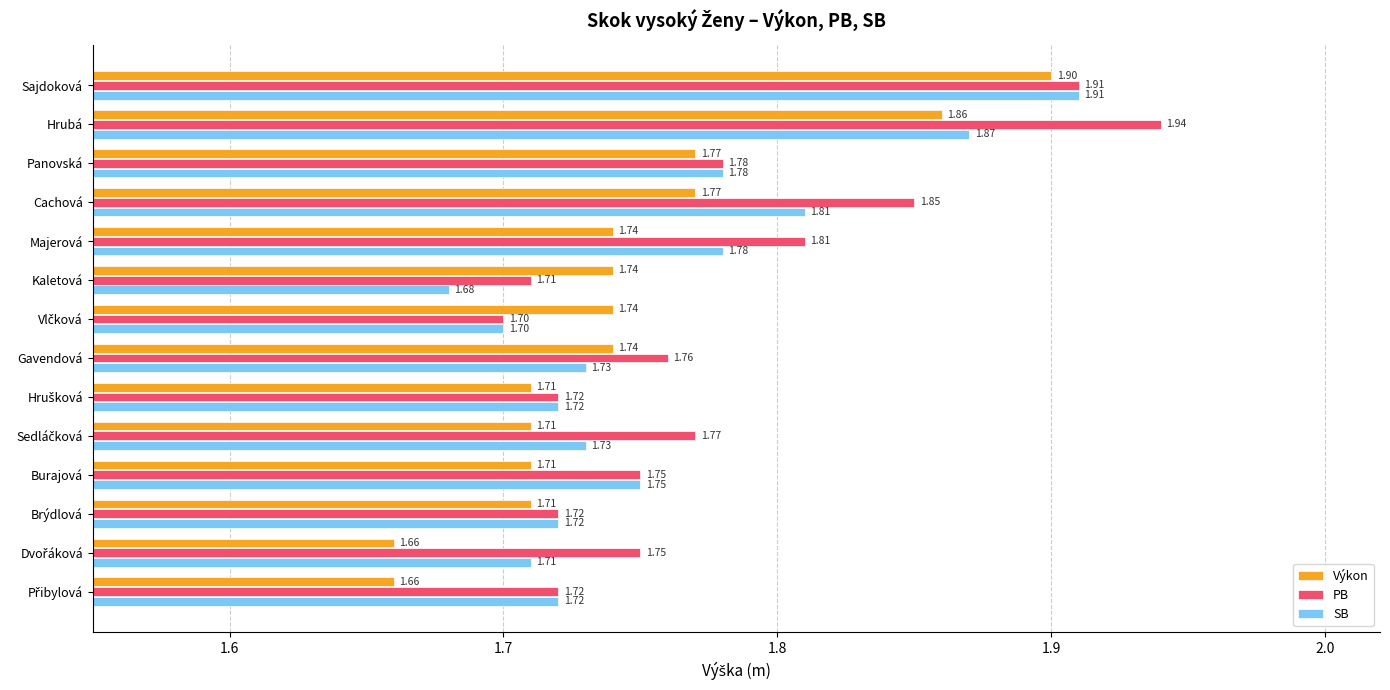

Rank the series by their maximum value, from lowest to highest.

Výkon, SB, PB